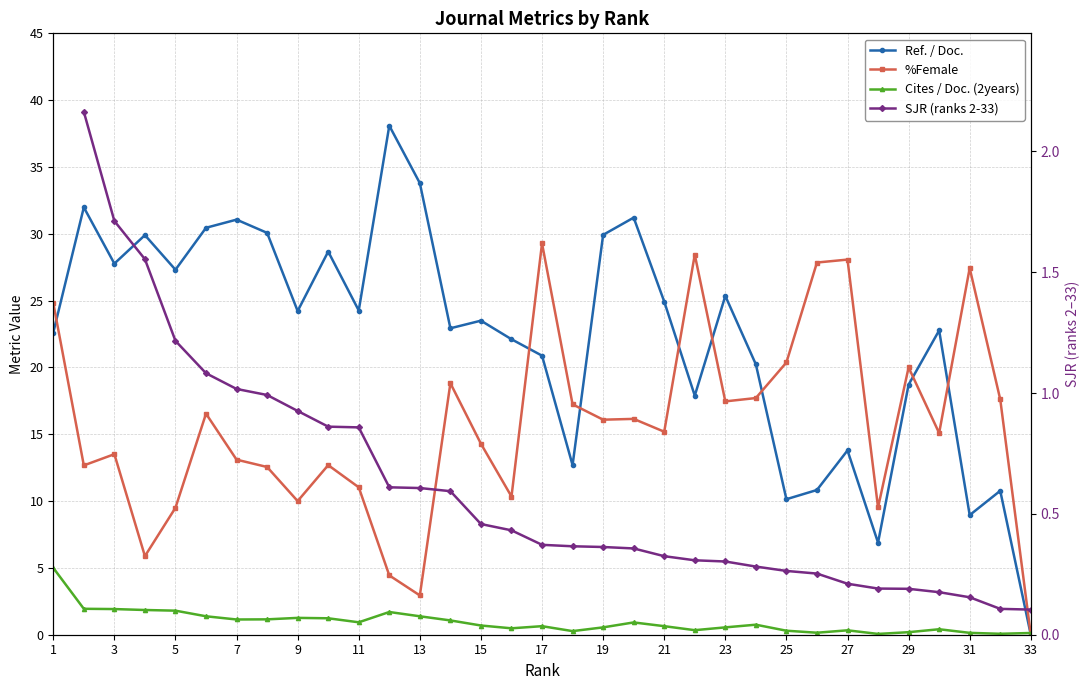

At how many categories does at least one series exceed 17?

31